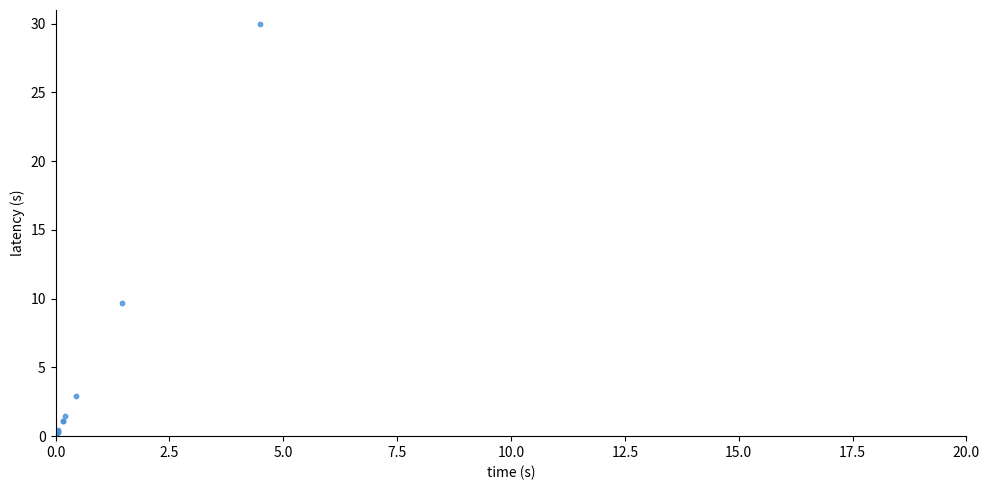

What Y value in the scatter plot is closest to 15?

9.7